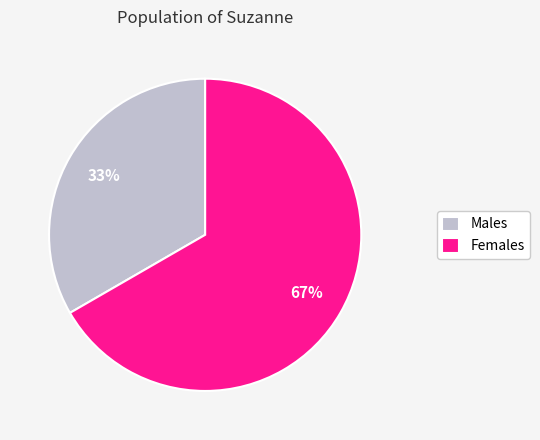

Is the sum of Males and Females greater than half?

Yes